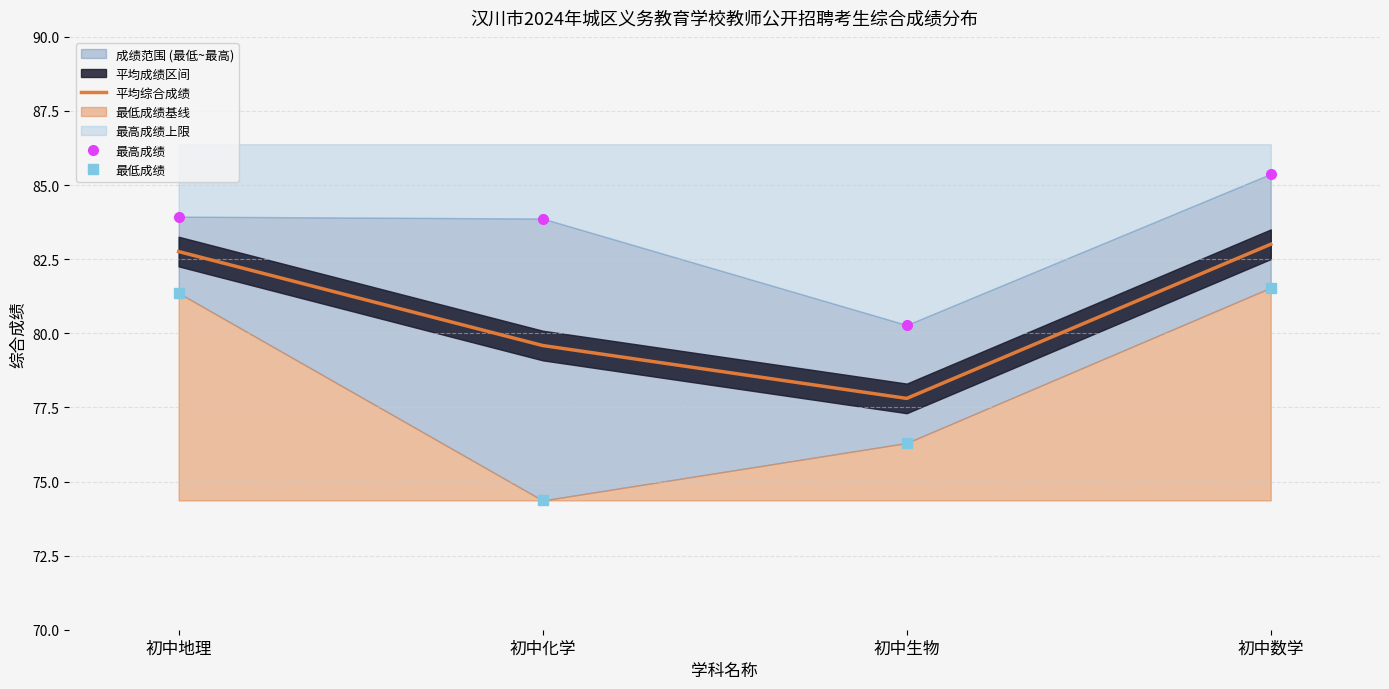

What is the label of the 2nd point from the right?

初中生物